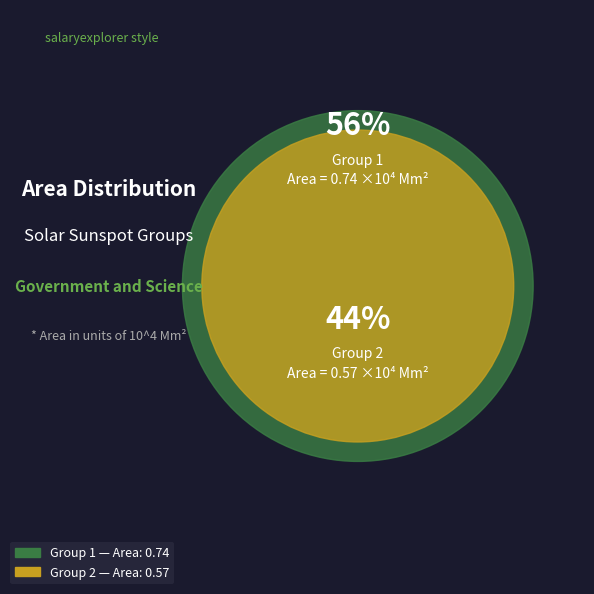

To the nearest percent, what percentage of the pie is 2?

44%